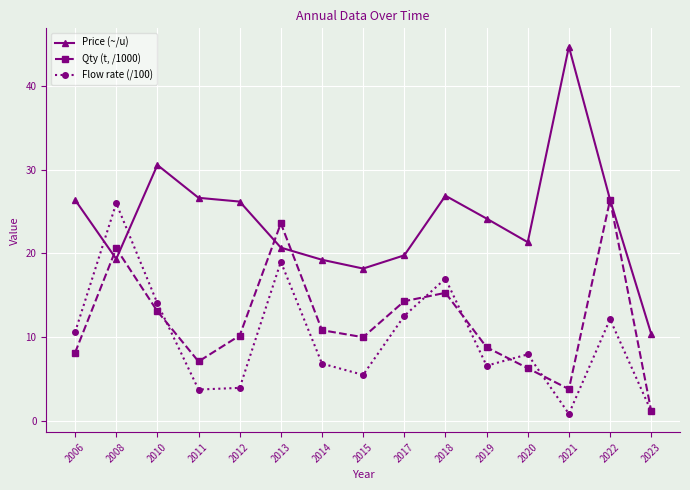

True or false: Flow rate (/100) and Price (~/u) cross at least once.

True